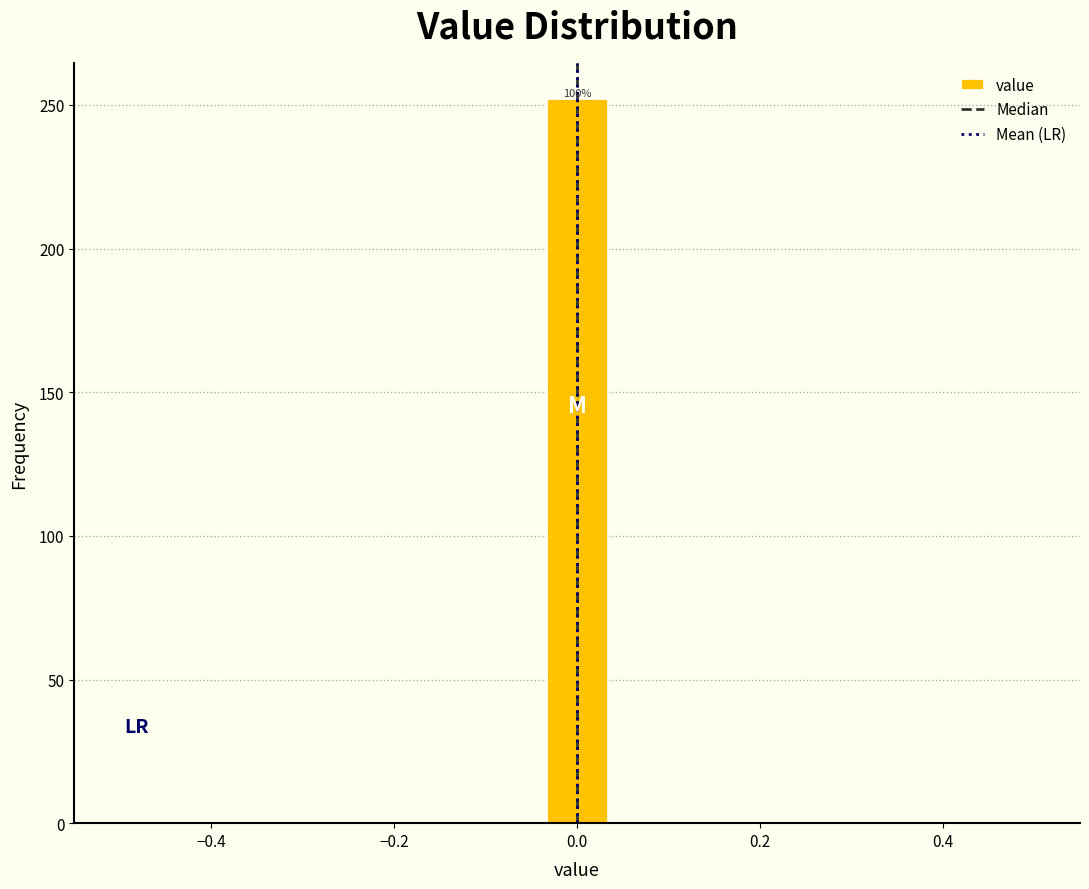

Around what value on the x-axis is the tallest bar? Give the approximate position of its centre, as read against the axis.

0.00